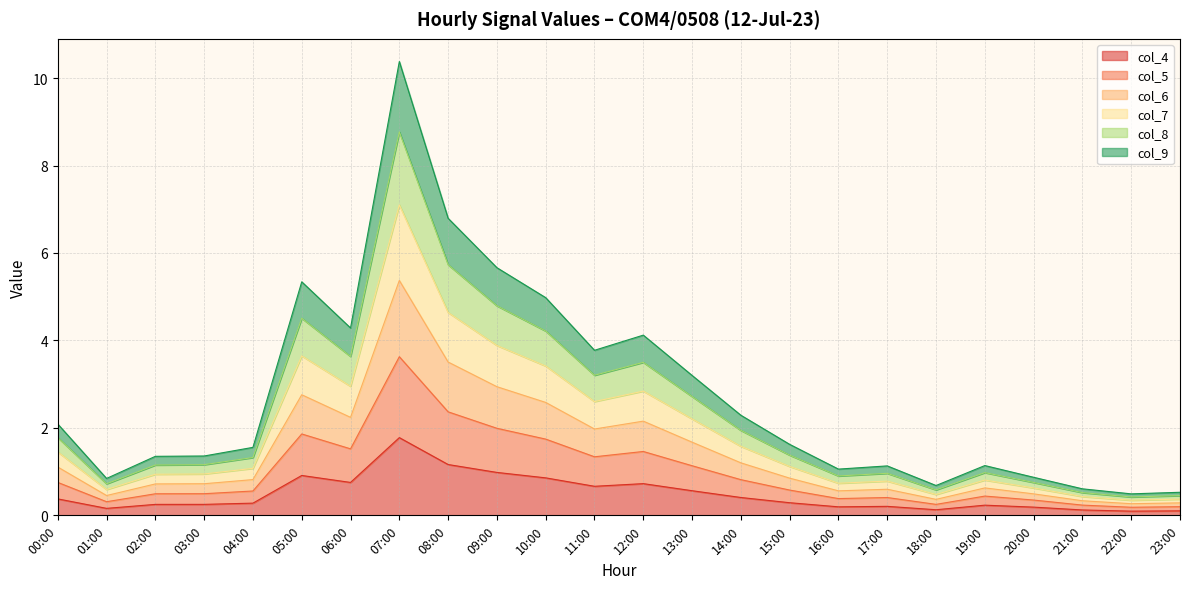

What is the maximum value for col_4?

1.8